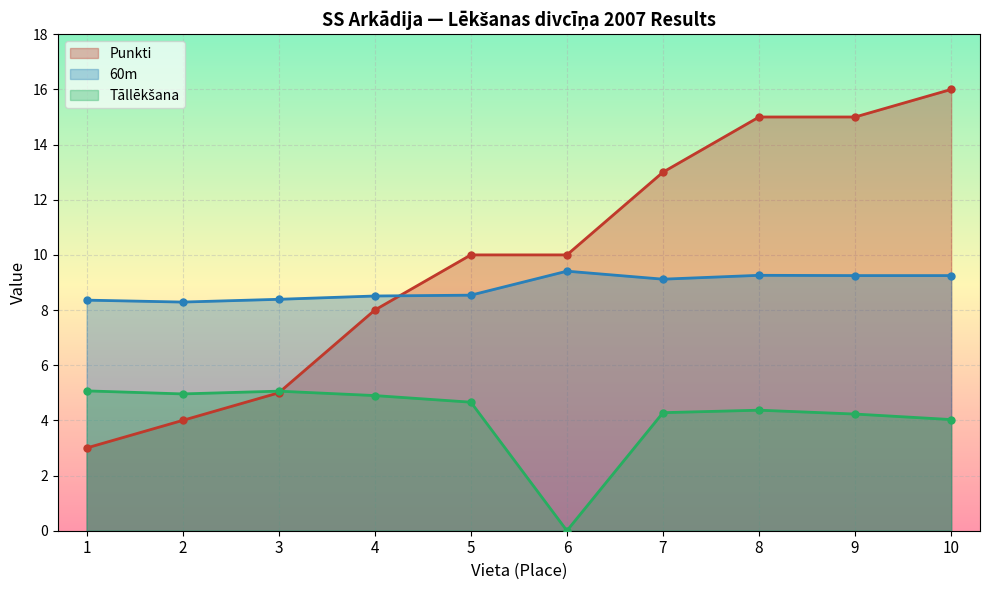

List the series in order of their overall mean, highest first.

Punkti, 60m, Tāllēkšana